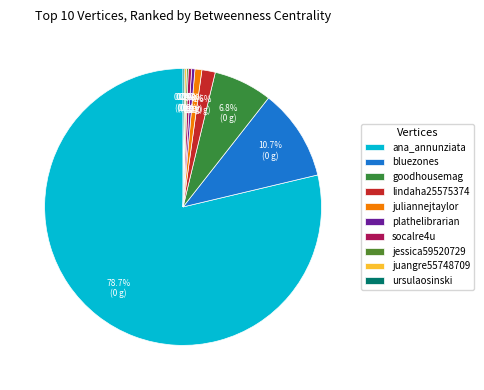

How many slices are in this pie chart?

10